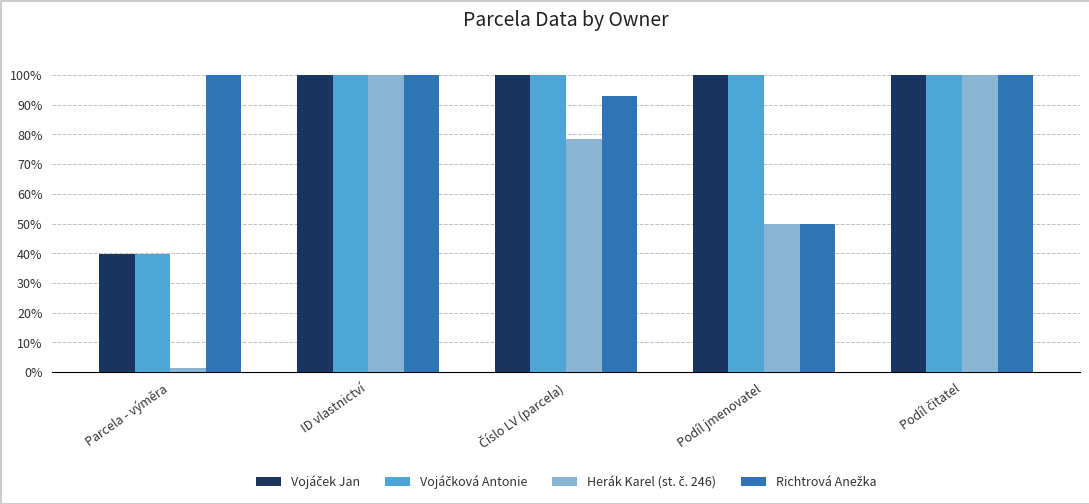

At how many categories does at least one series exceed 25?

5